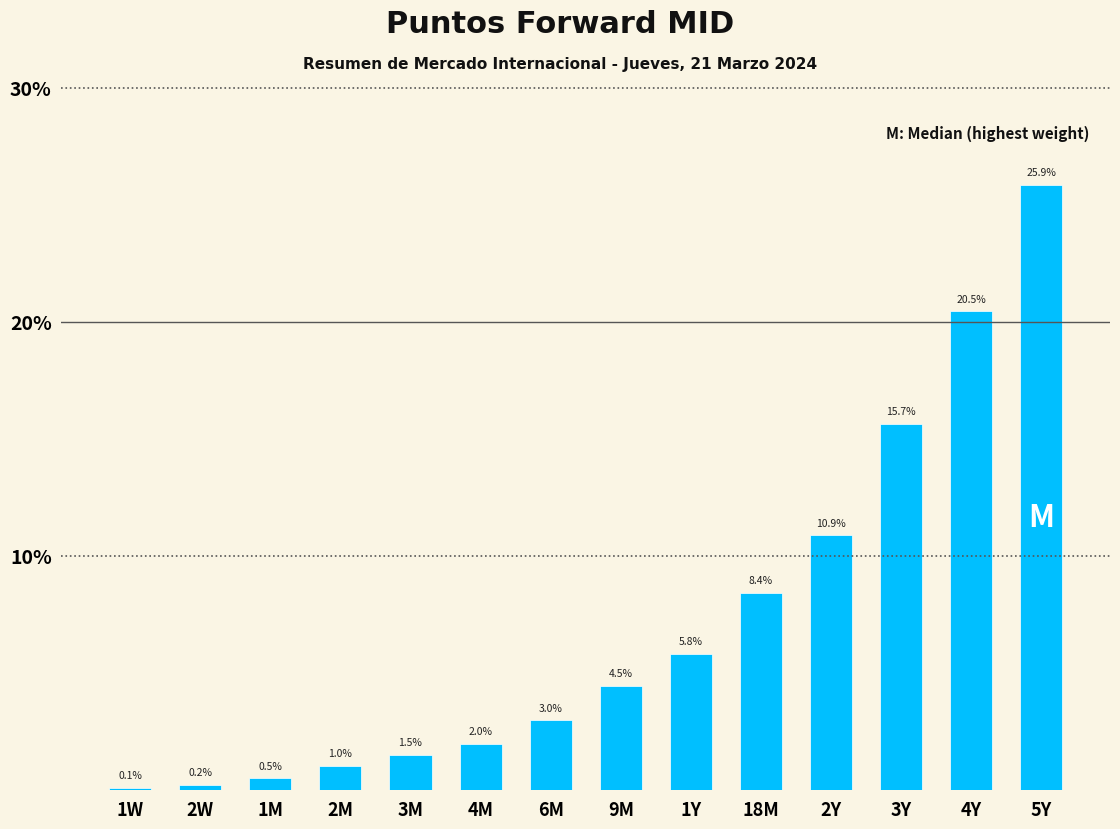

Reading left to right, transcribe all the data shown in this chart.

1W=0.1	2W=0.2	1M=0.5	2M=1.0	3M=1.5	4M=2.0	6M=3.0	9M=4.5	1Y=5.8	18M=8.4	2Y=10.9	3Y=15.7	4Y=20.5	5Y=25.9